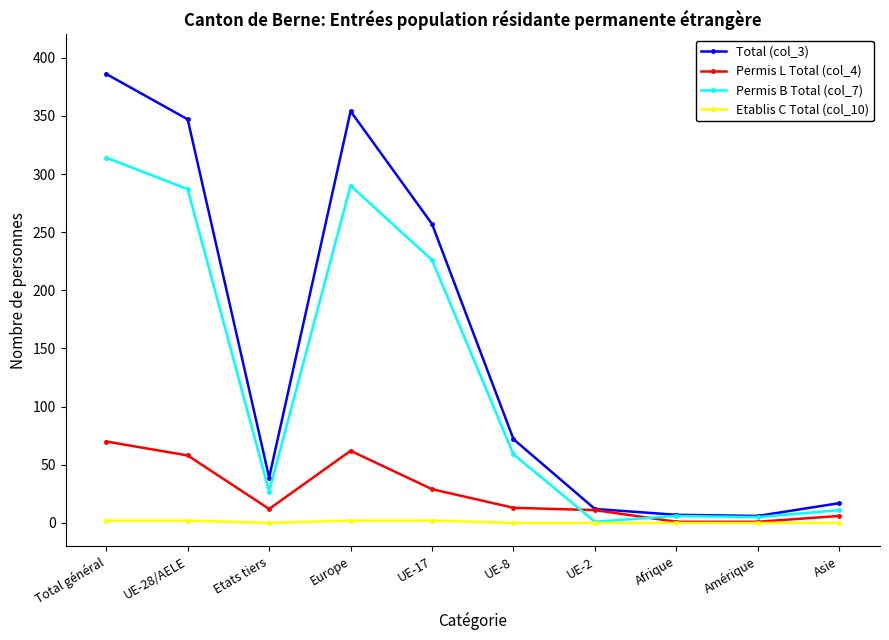

Which series changed the most between Etats tiers and Europe?

Total (col_3)